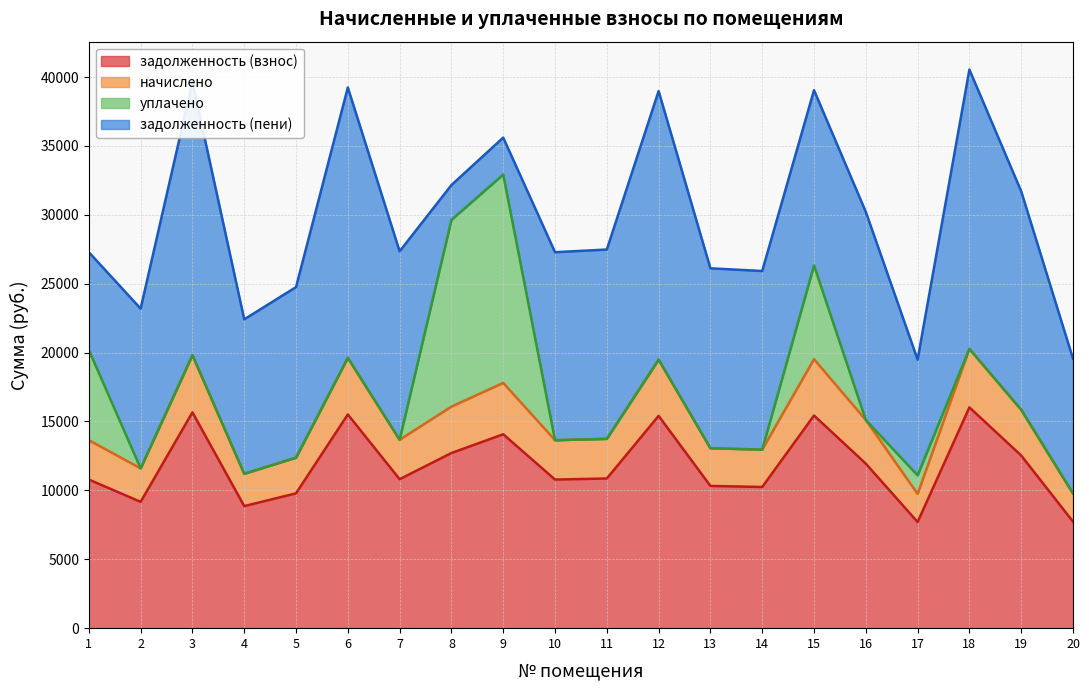

What is the lowest value of the задолженность (взнос) series?

7704.0